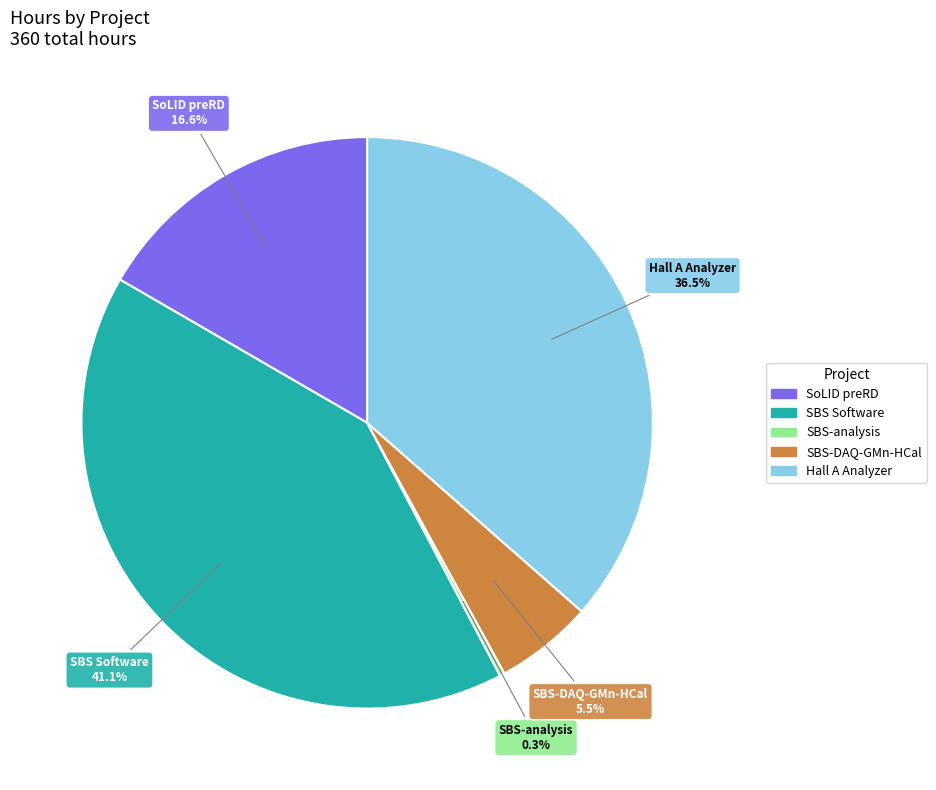

Is there a majority slice in this chart?

No